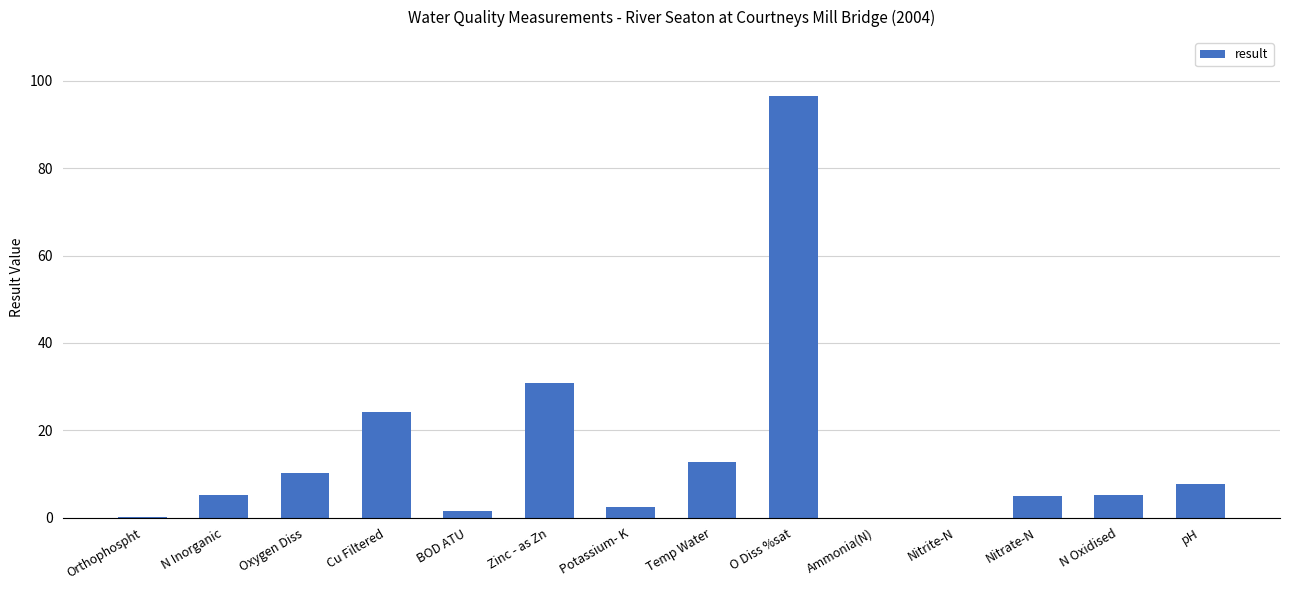

Which category has the highest value across all series?

O Diss %sat